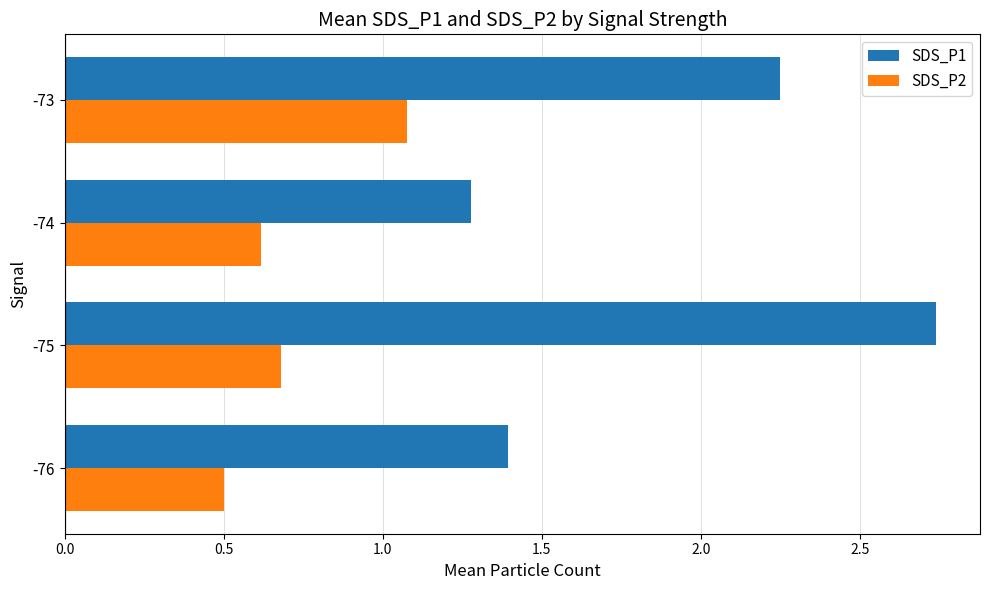

At how many categories does at least one series exceed 1?

4